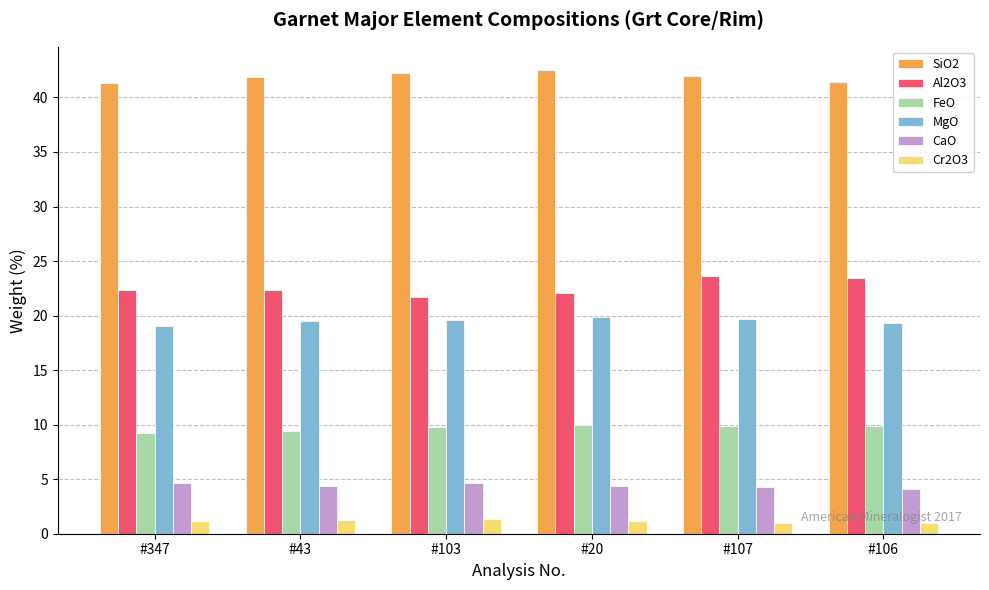

What is the sum of the Al2O3 values at #43 and #347?

44.7